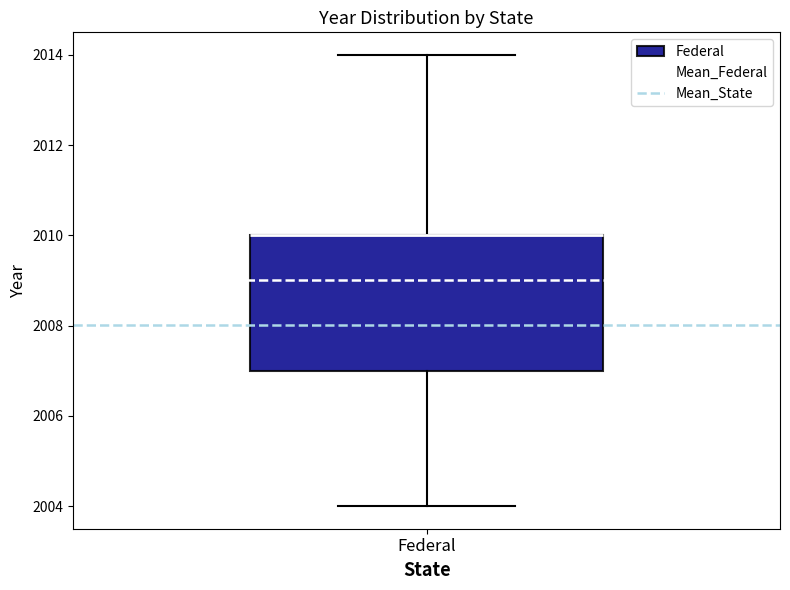

Read this box plot against the y-axis: the position of the median line, the range covered by the box, and the ends of both whiskers. The values are not printed on the chart, so give them approximately, as read against the axis.

median 2010 (drawn on the box's upper edge), box 2007 to 2010, whiskers 2004 to 2014